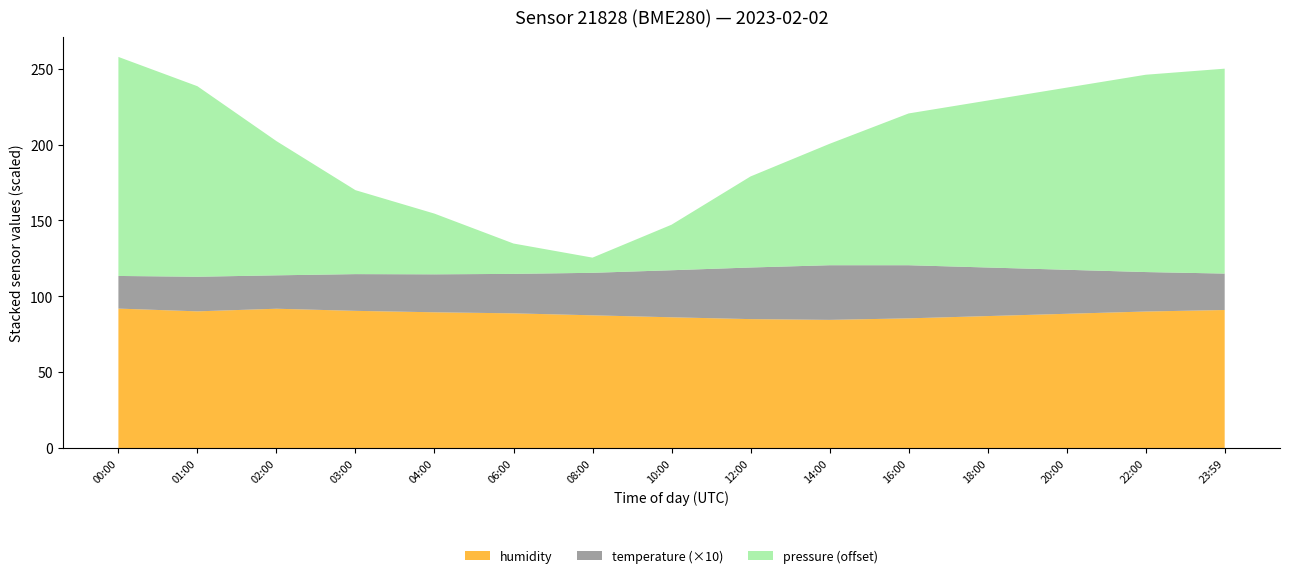

Reading left to right, what are all the values shown in this chart?

pressure: 94694.3	94675.5	94638.4	94605.3	94590.0	94570.0	94560.0	94580.0	94610.0	94630.0	94650.0	94660.0	94670.0	94680.0	94685.0
temperature: 2.1	2.3	2.2	2.4	2.5	2.6	2.8	3.1	3.4	3.6	3.5	3.2	2.9	2.6	2.4
humidity: 91.9	90.1	91.8	90.4	89.5	88.8	87.5	86.2	85.0	84.5	85.5	87.0	88.5	90.0	91.0